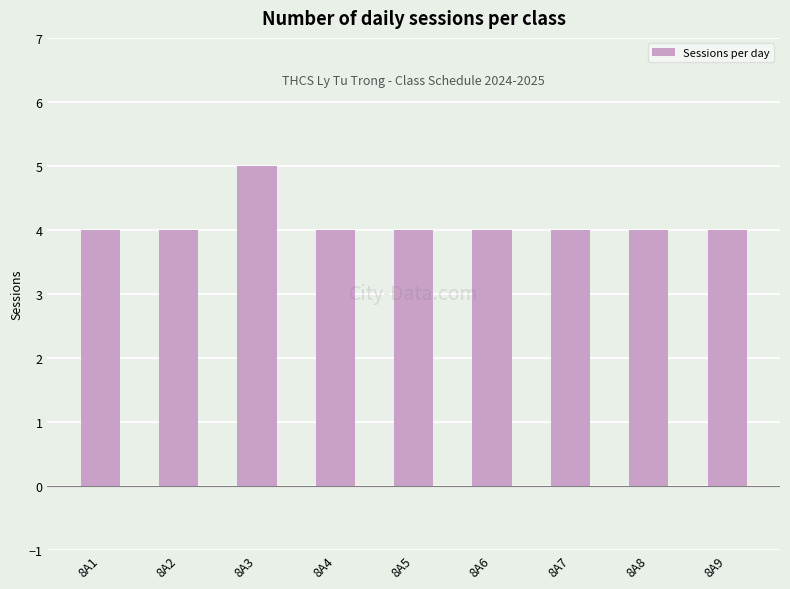

Reading right to left, transcribe all the data shown in this chart.

4	4	4	4	4	4	5	4	4